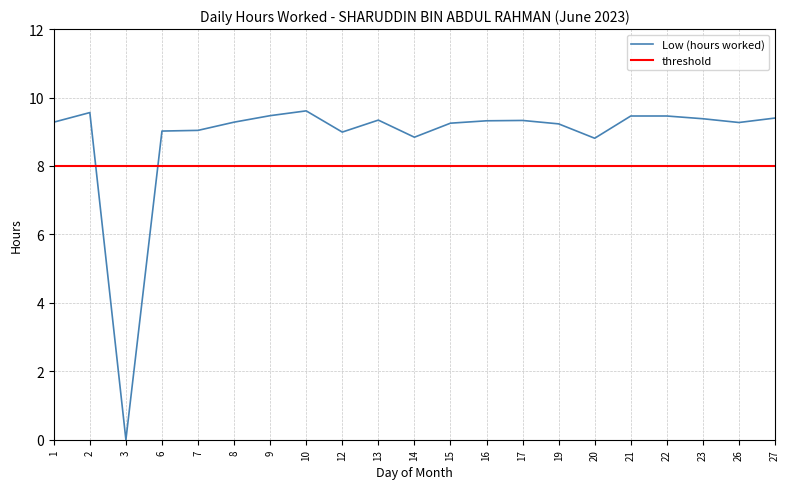

At how many categories does at least one series exceed 7?

21